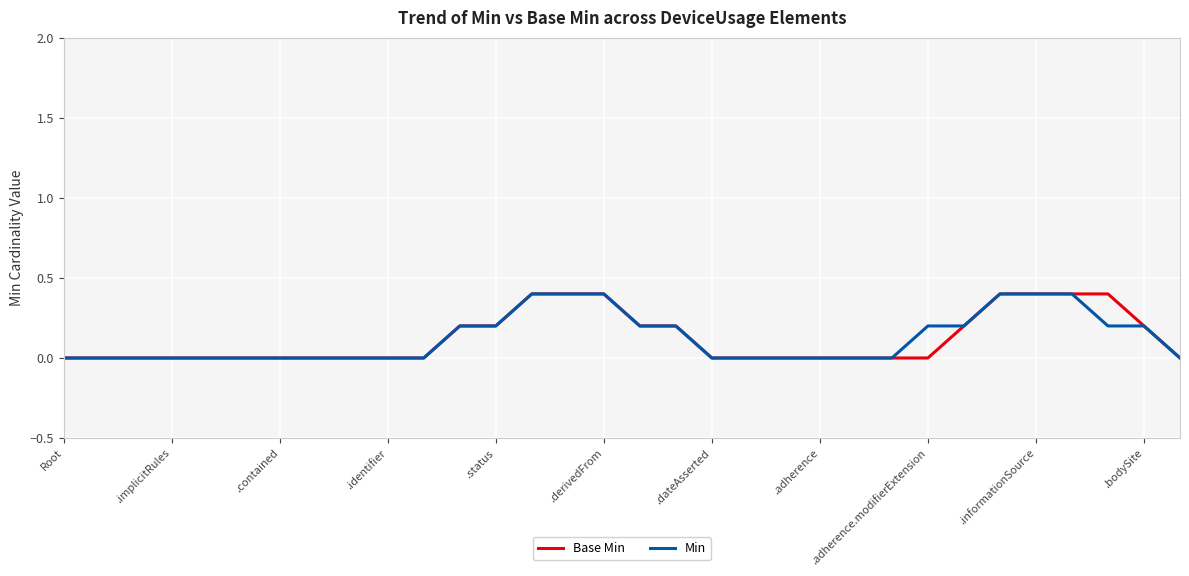

What is the highest value of the Base Min series?

0.4